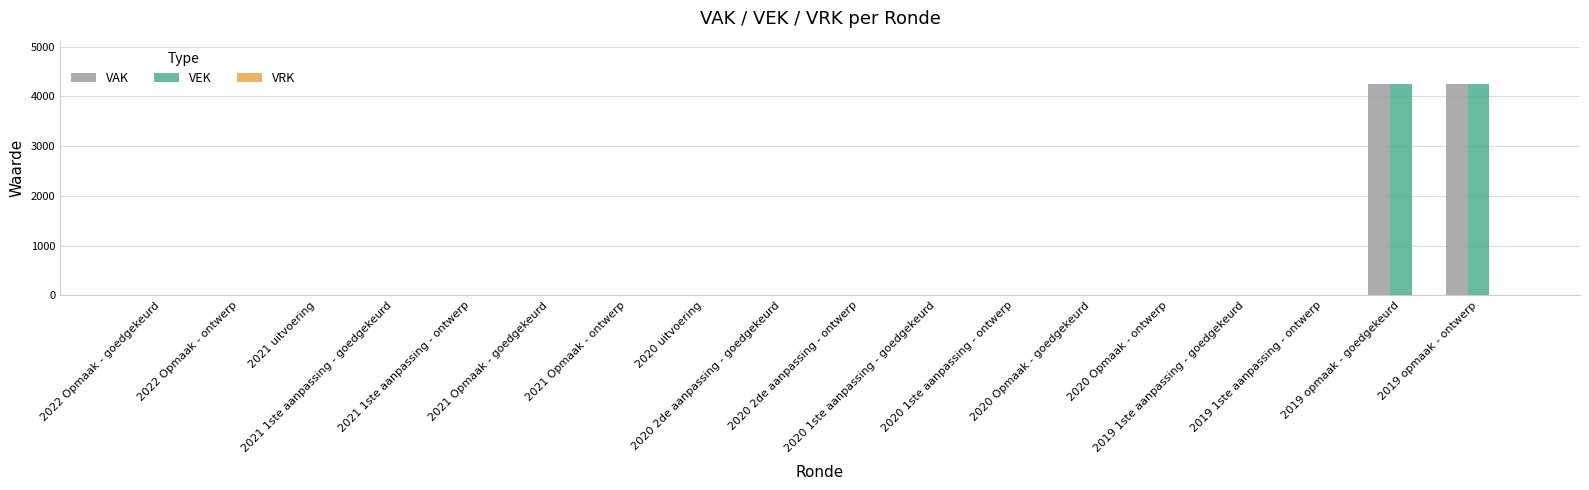

True or false: VAK has a value of 0 at 2022 Opmaak - goedgekeurd.

True